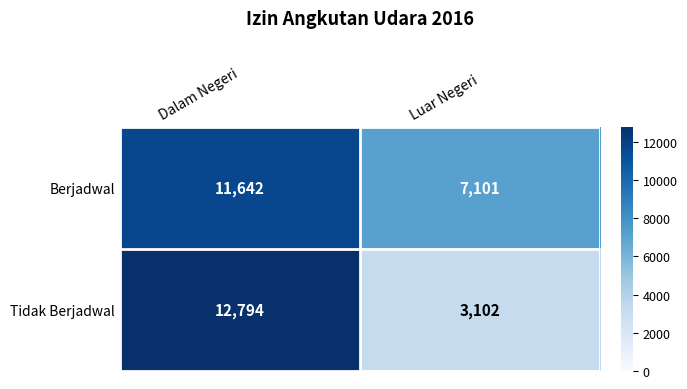

At which category is the sum across all series the highest?

Dalam Negeri